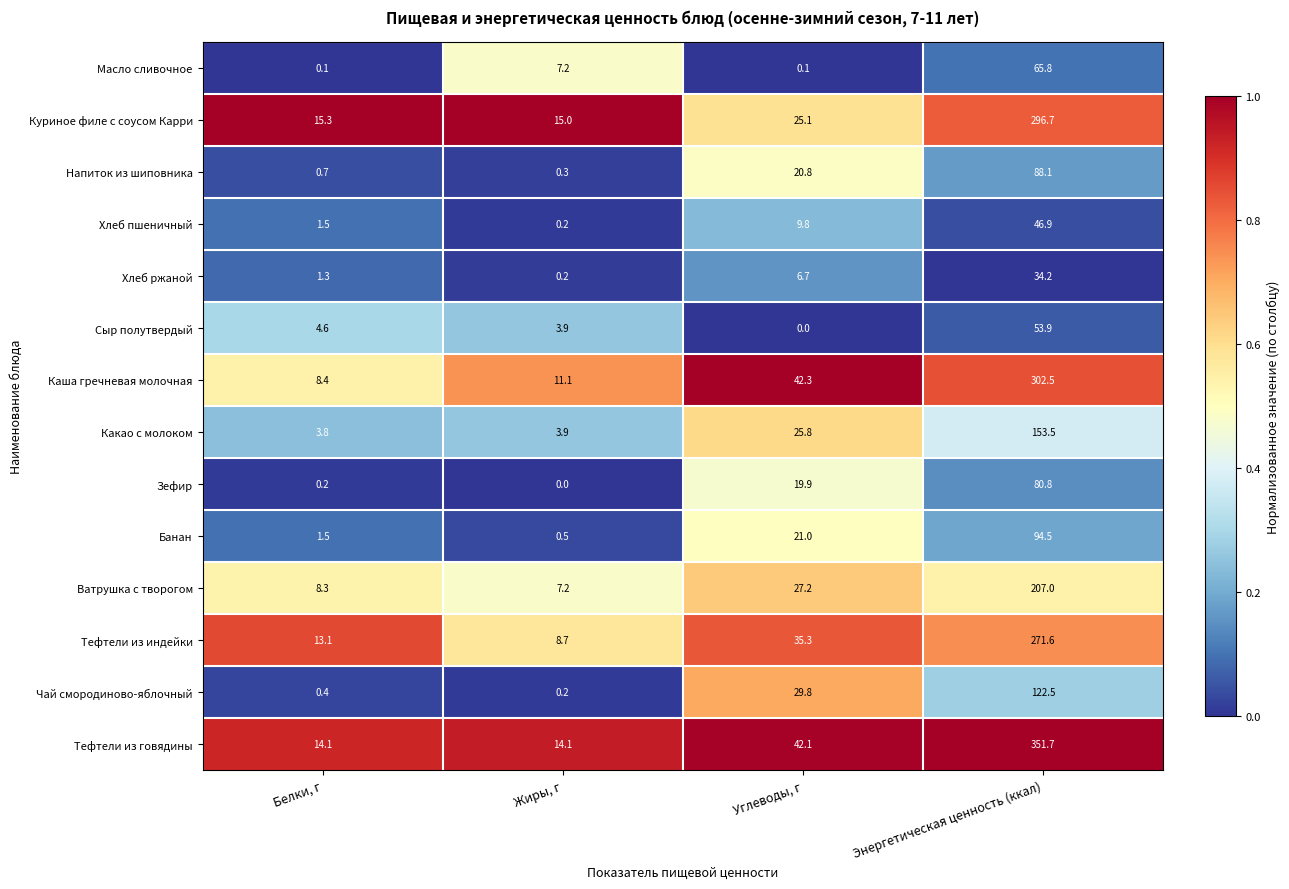

Which label corresponds to the largest value in the chart?

Энергетическая ценность (ккал)